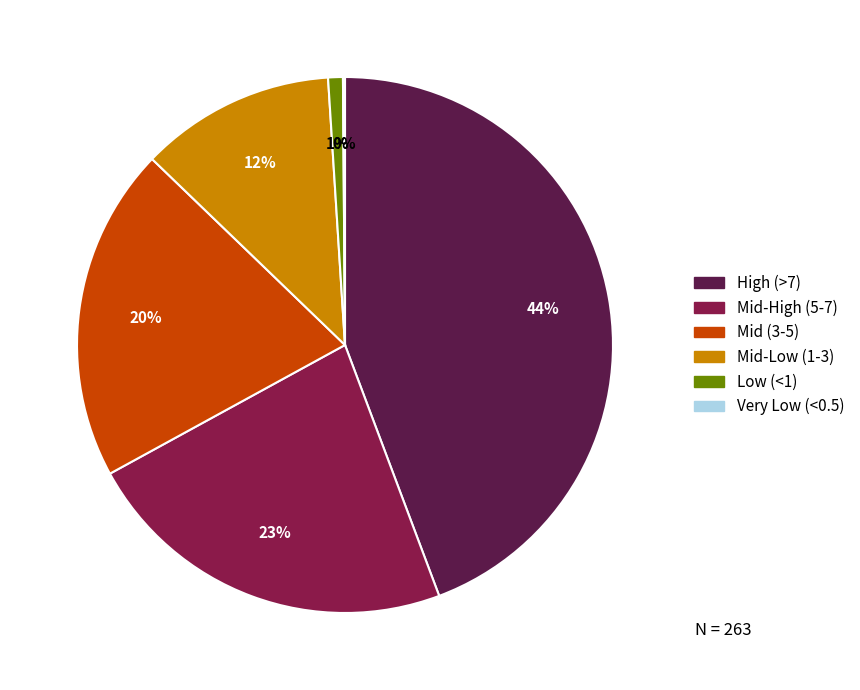

Which category has the biggest portion of the pie?

High (>7)